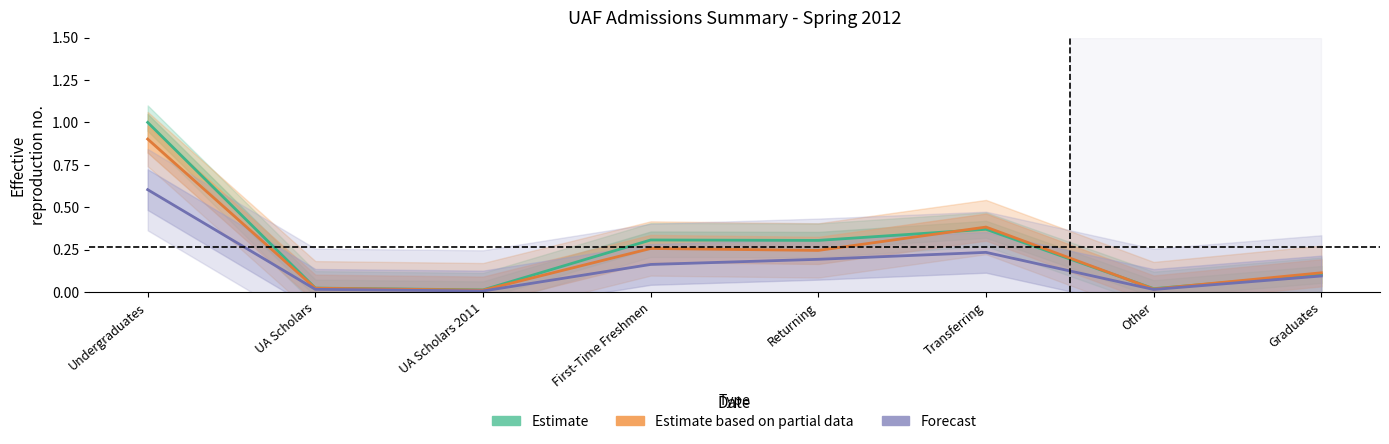

Where is the first local minimum for Forecast?

UA Scholars 2011